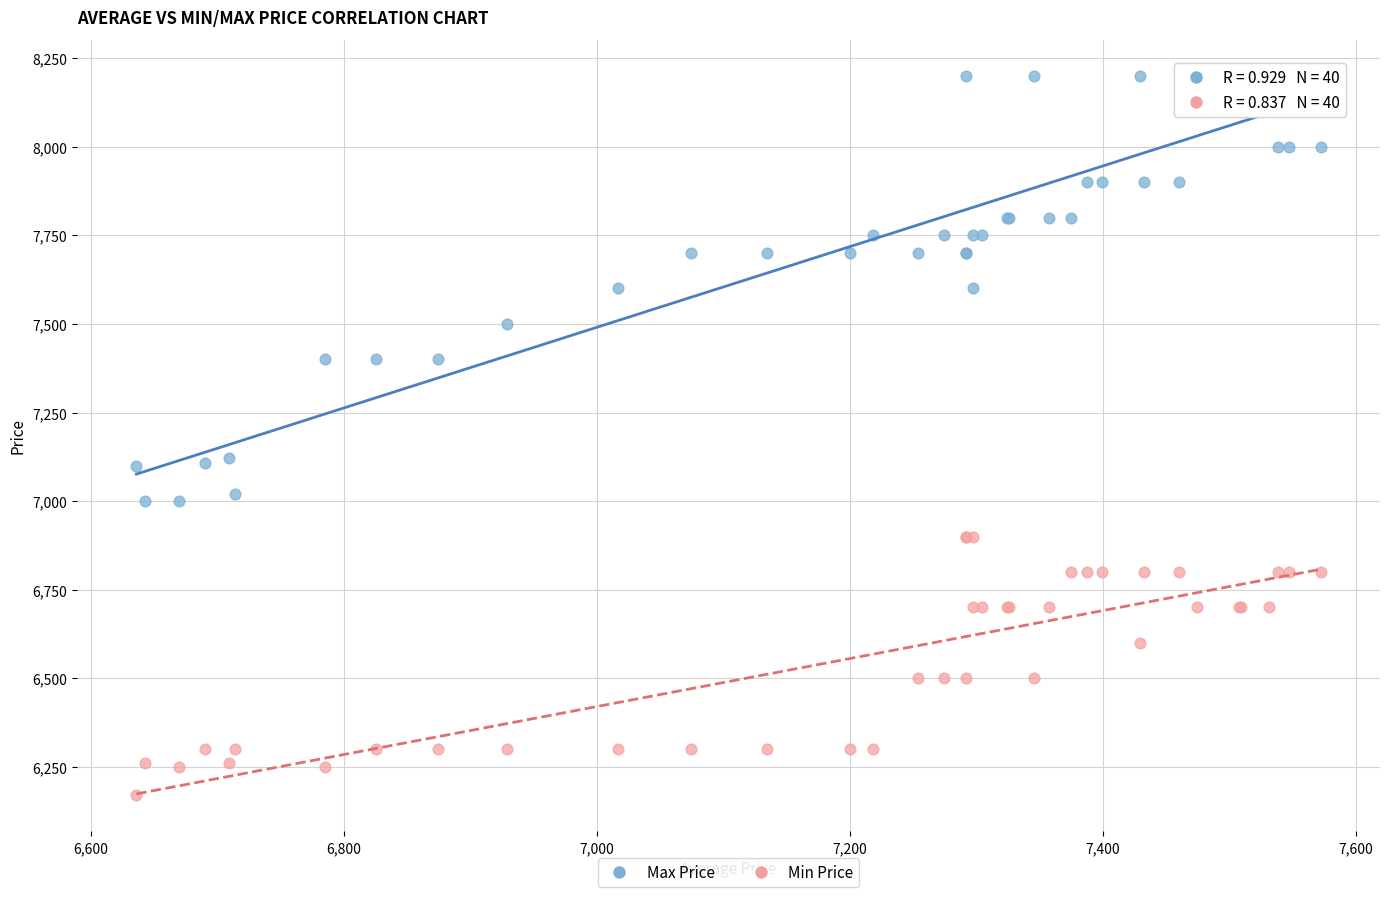

Which series has the widest spread of Y values?

Max Price